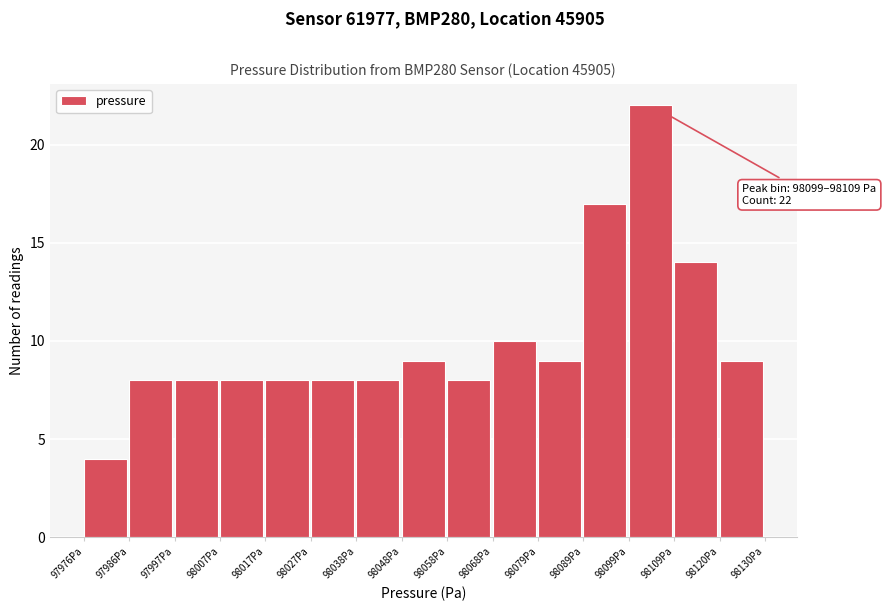

Over which range of the x-axis is the bar tallest?

98100 to 98110